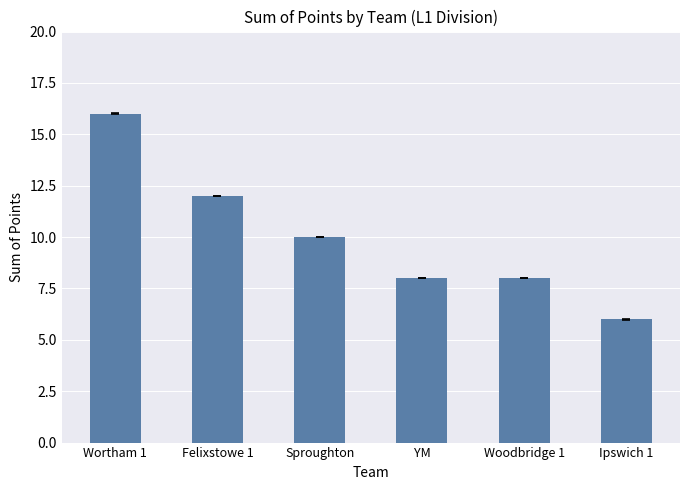

What is the ratio of the value at Ipswich 1 to the value at Sproughton?

0.6